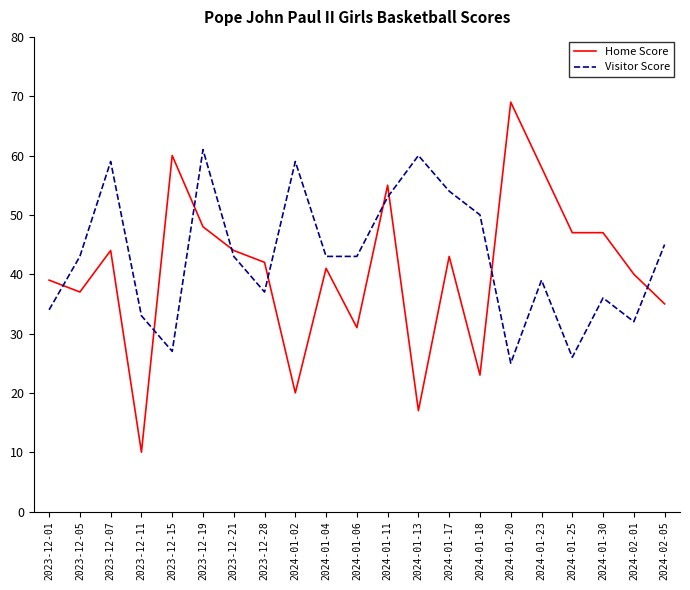

Which series has the widest spread of values?

Home Score